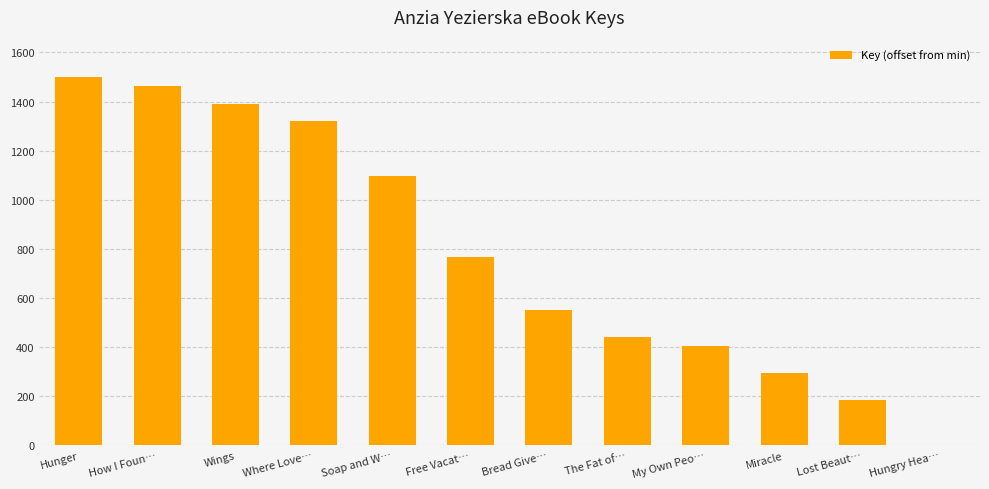

How many positive values are there?

11